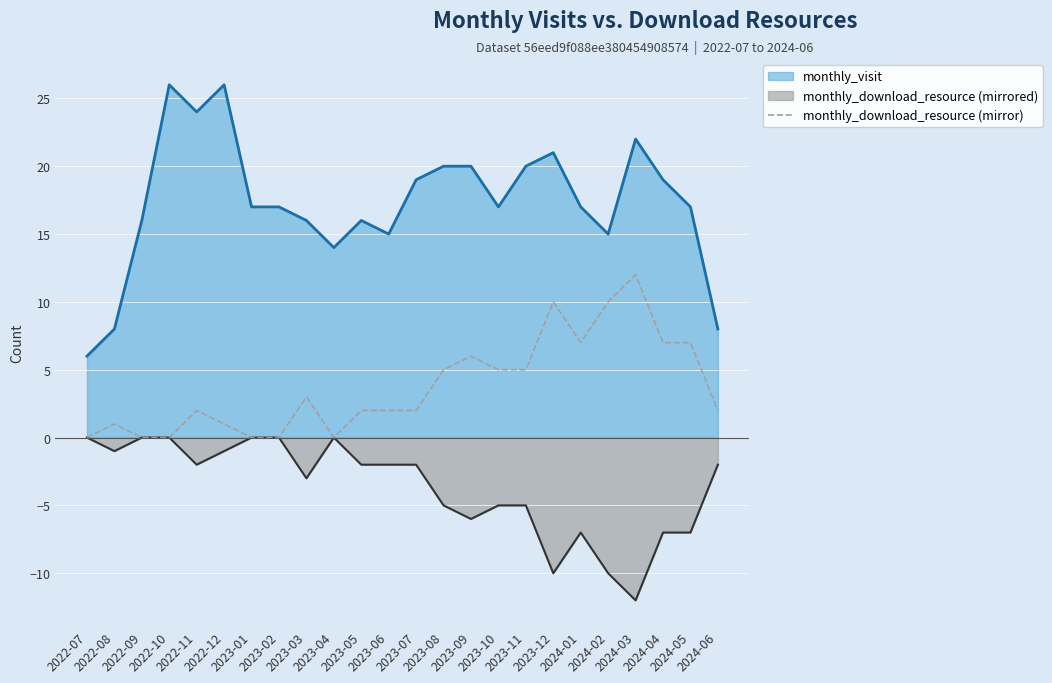

How many distinct data groups are displayed?

3